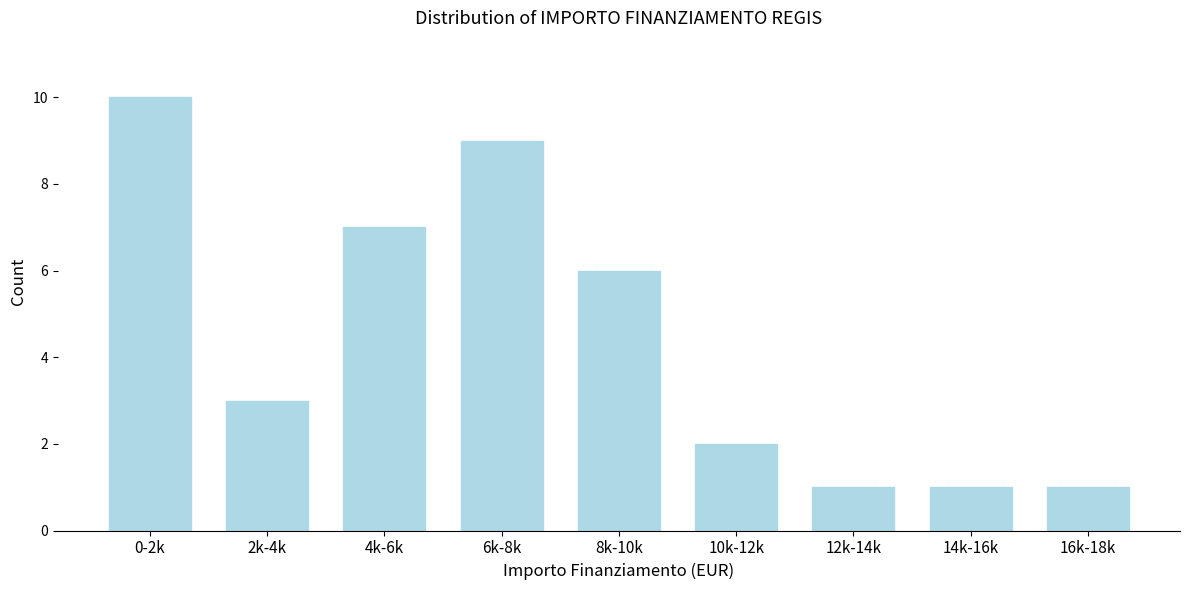

Reading left to right, transcribe all the data shown in this chart.

10	3	7	9	6	2	1	1	1